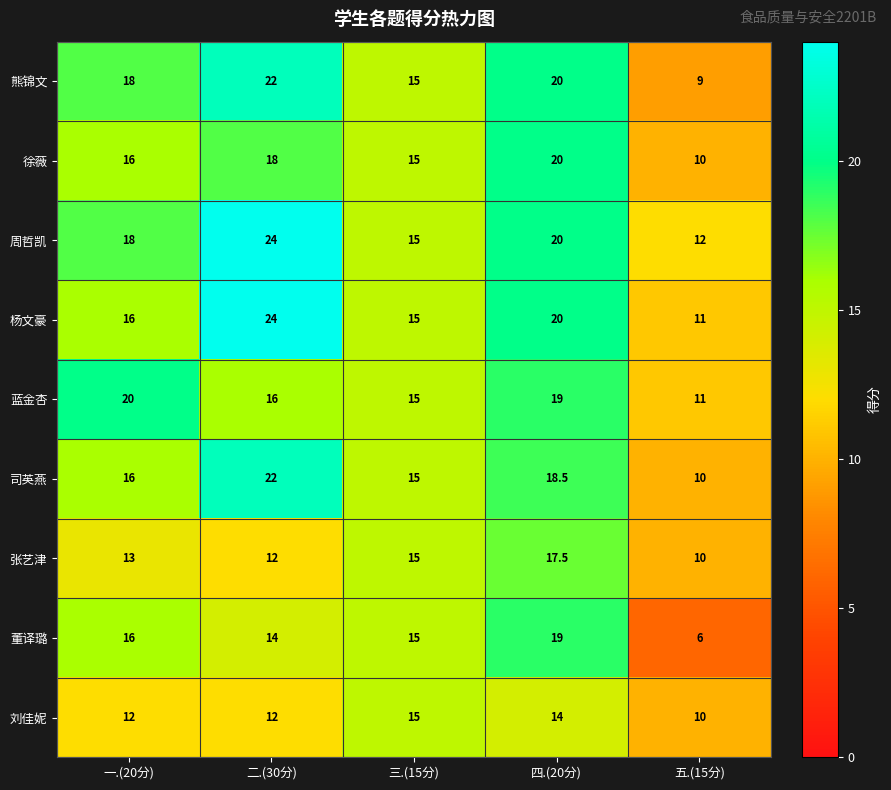

What is the average value of the 杨文豪 series?

17.2